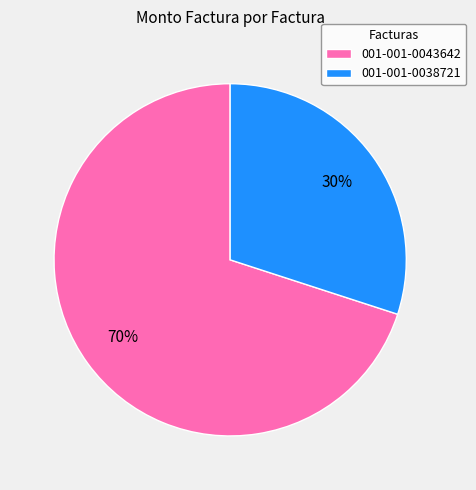

To the nearest percent, what is the average slice percentage?

50%